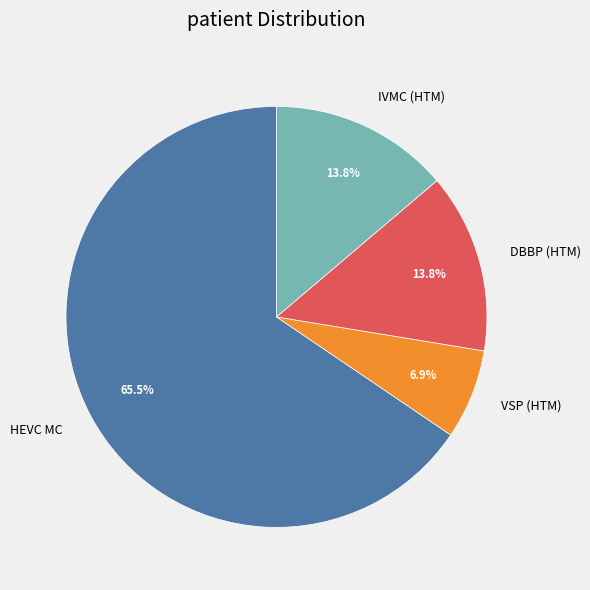

Is HEVC MC the majority of the pie?

Yes